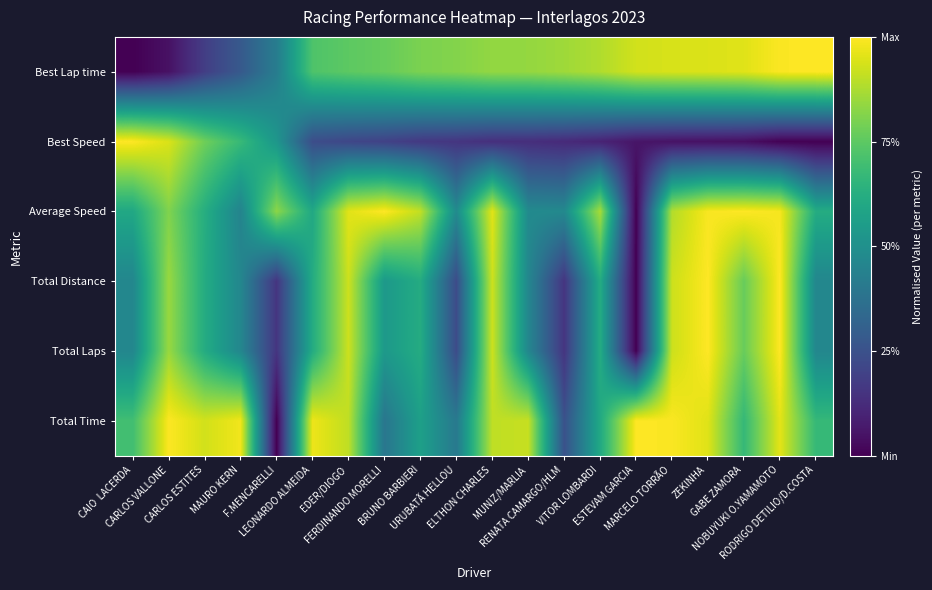

Between MUNIZ/MARLIA and VITOR LOMBARDI, which series saw the biggest shift?

Average Speed